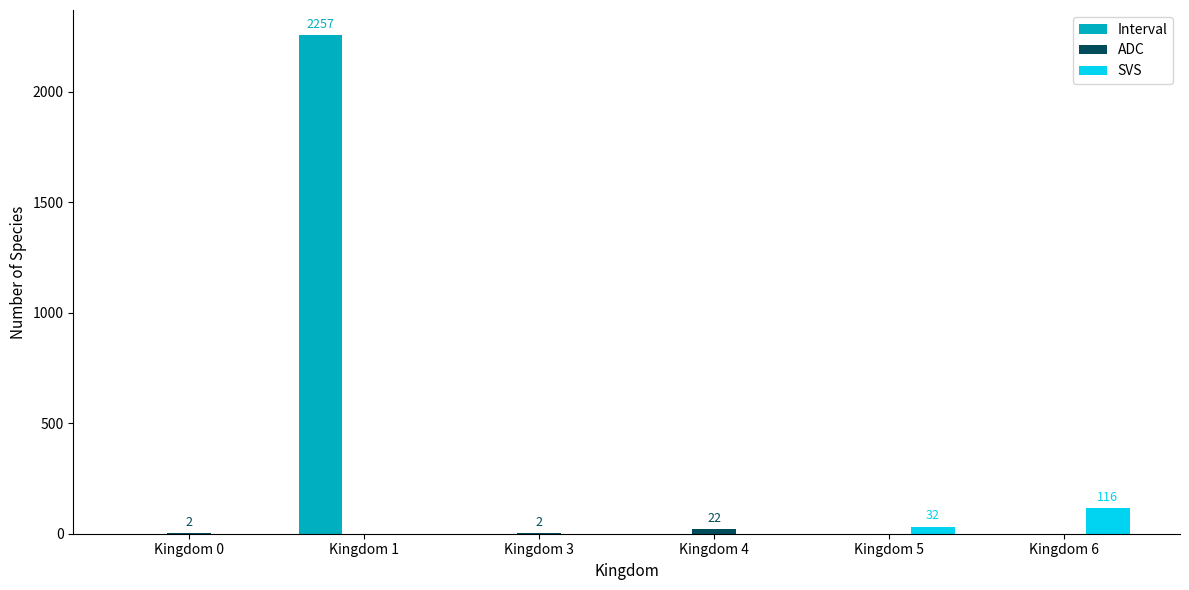

At which category is the sum across all series the highest?

Kingdom 1